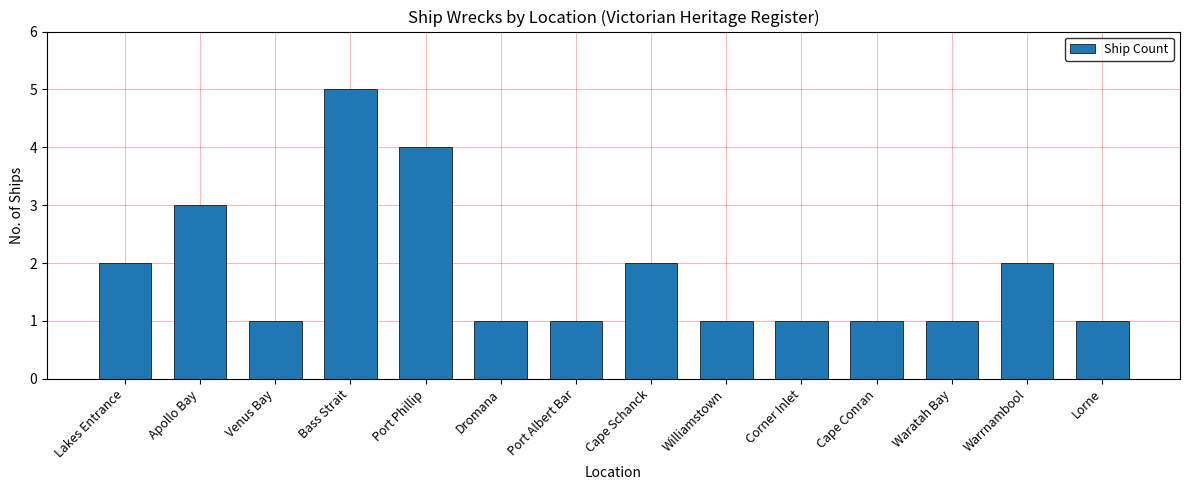

Where is the data nearest to the value 3?

Apollo Bay